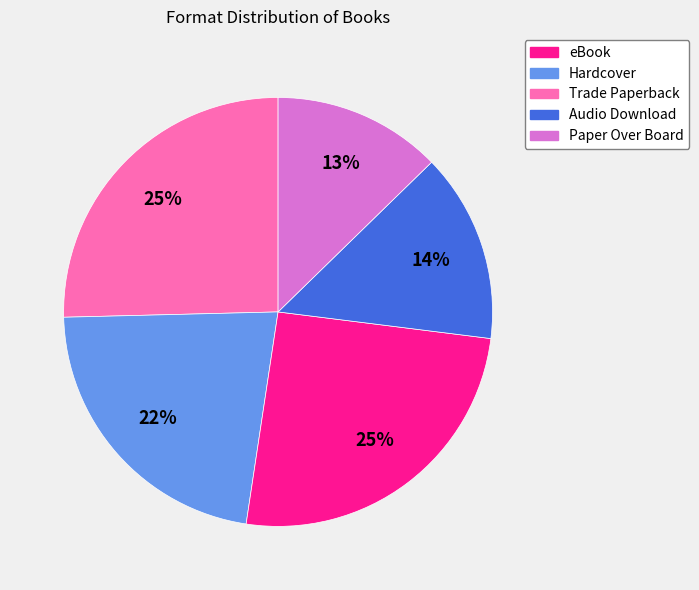

To the nearest percent, what percentage of the pie is Trade Paperback?

25%